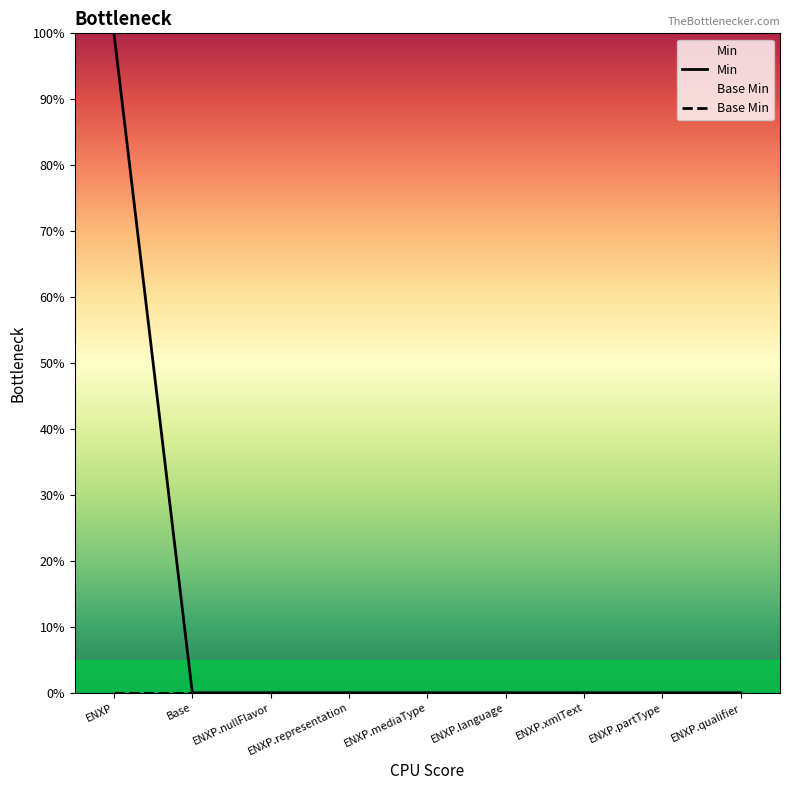

What is the difference between the maximum and minimum values?

100